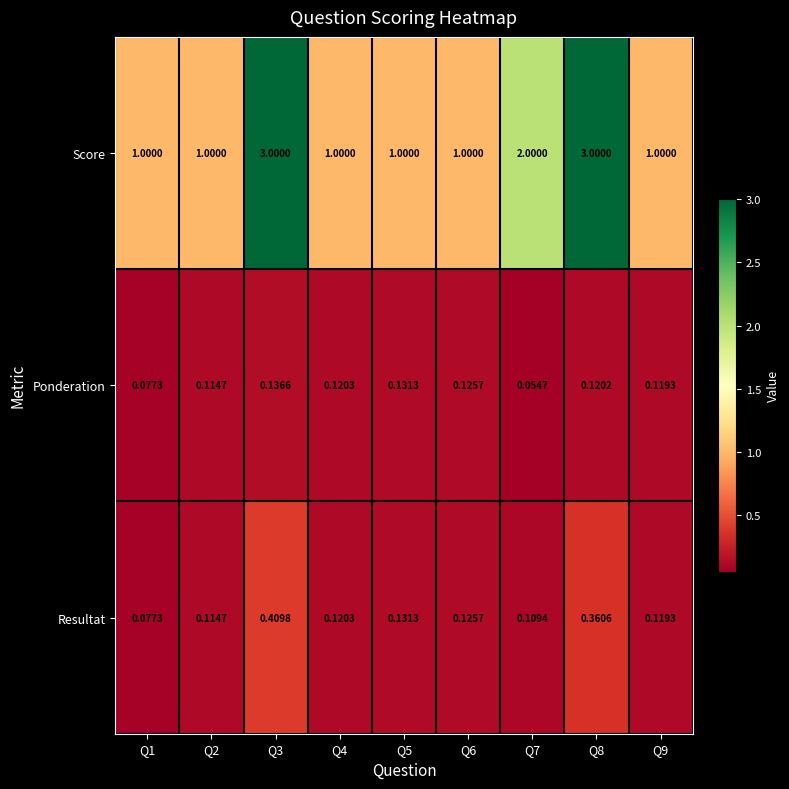

Which series has the largest total across all categories?

Score